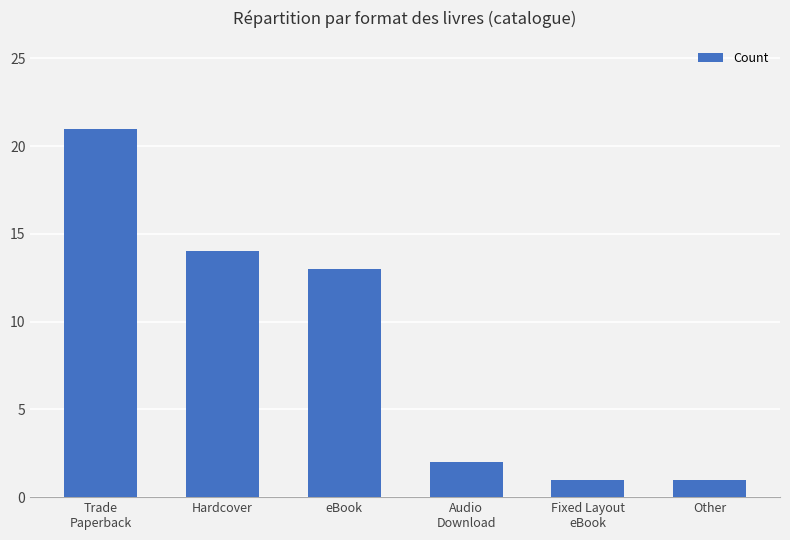

What is the sum of the values at Trade
Paperback and Hardcover?

35